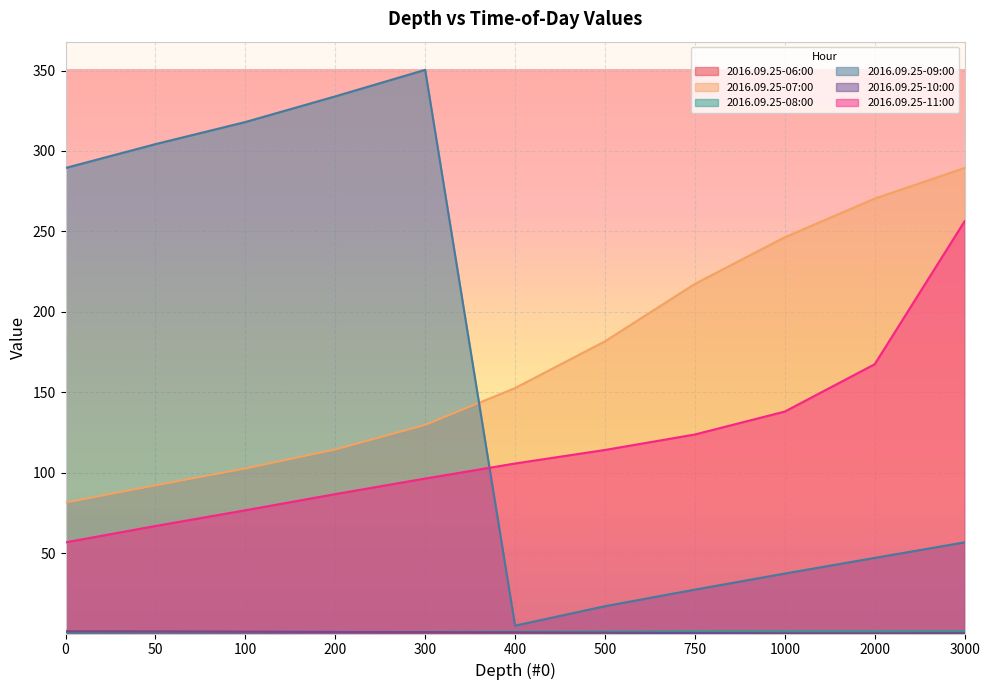

Which series changed the most between 100 and 300?

2016.09.25-09:00